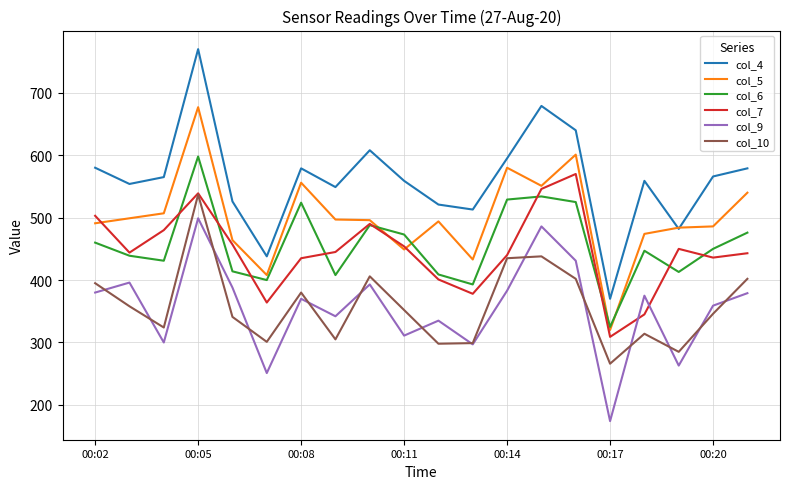

List the series in order of their peak value, lowest first.

col_9, col_10, col_7, col_6, col_5, col_4